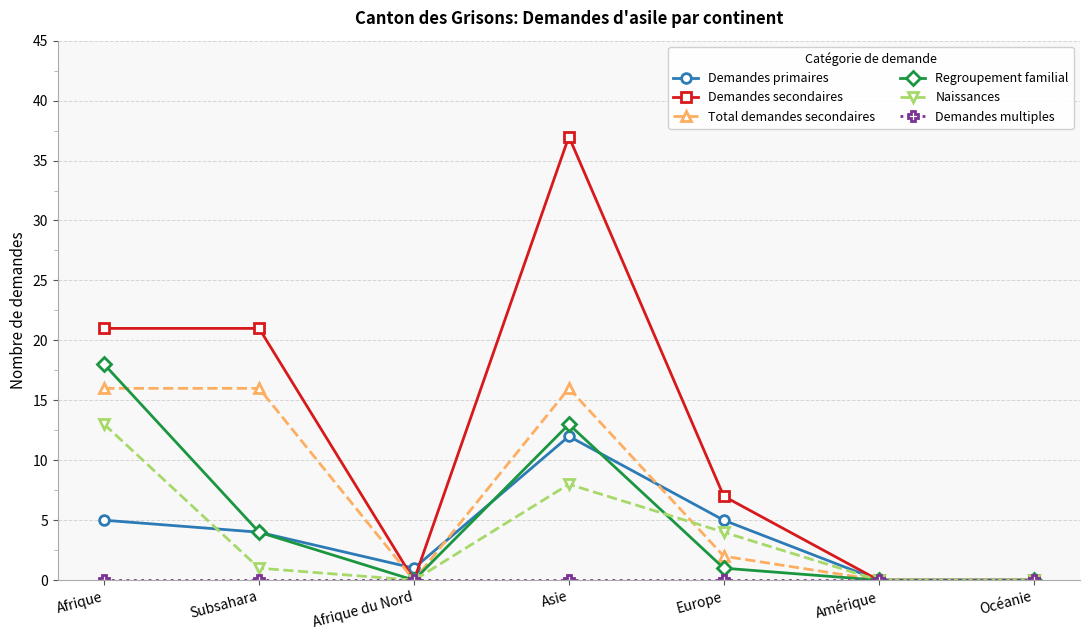

Which series has the largest total across all categories?

Demandes secondaires